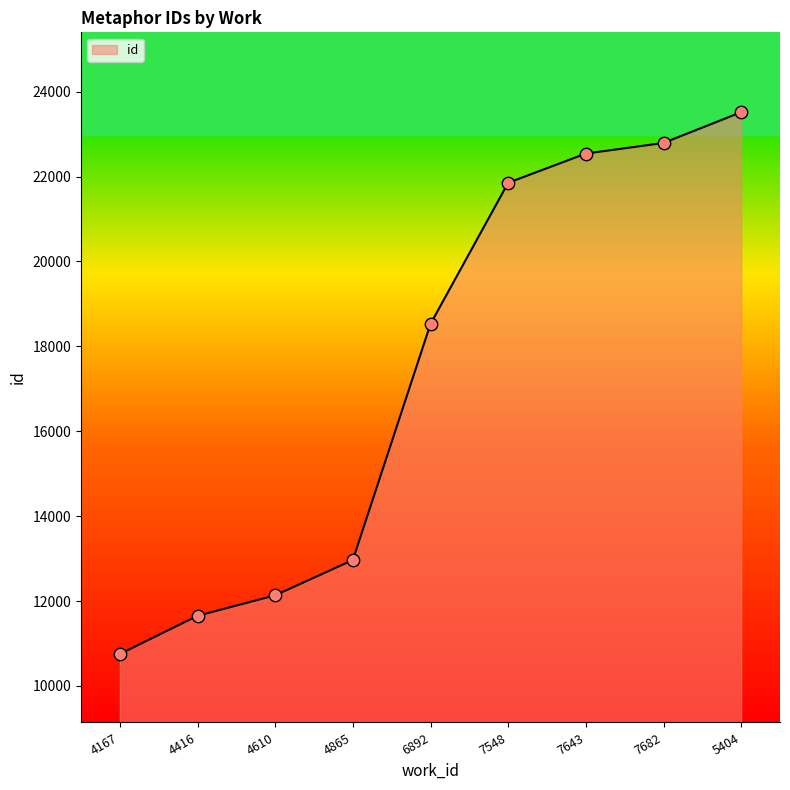

Which has a higher value, 6892 or 4610?

6892